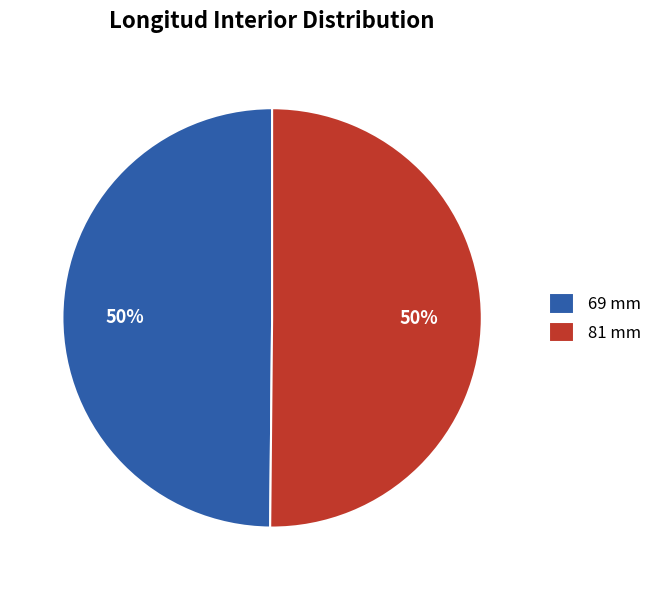

Is it true that 81 mm is 43% of the pie?

False